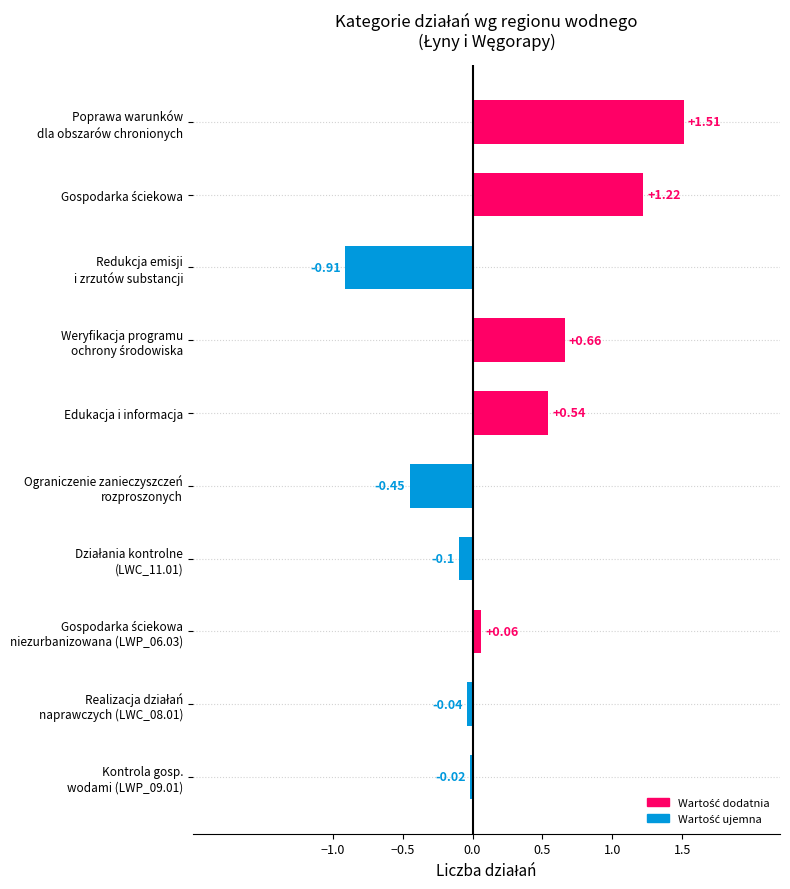

What is the difference between the second highest and second lowest values?

1.7